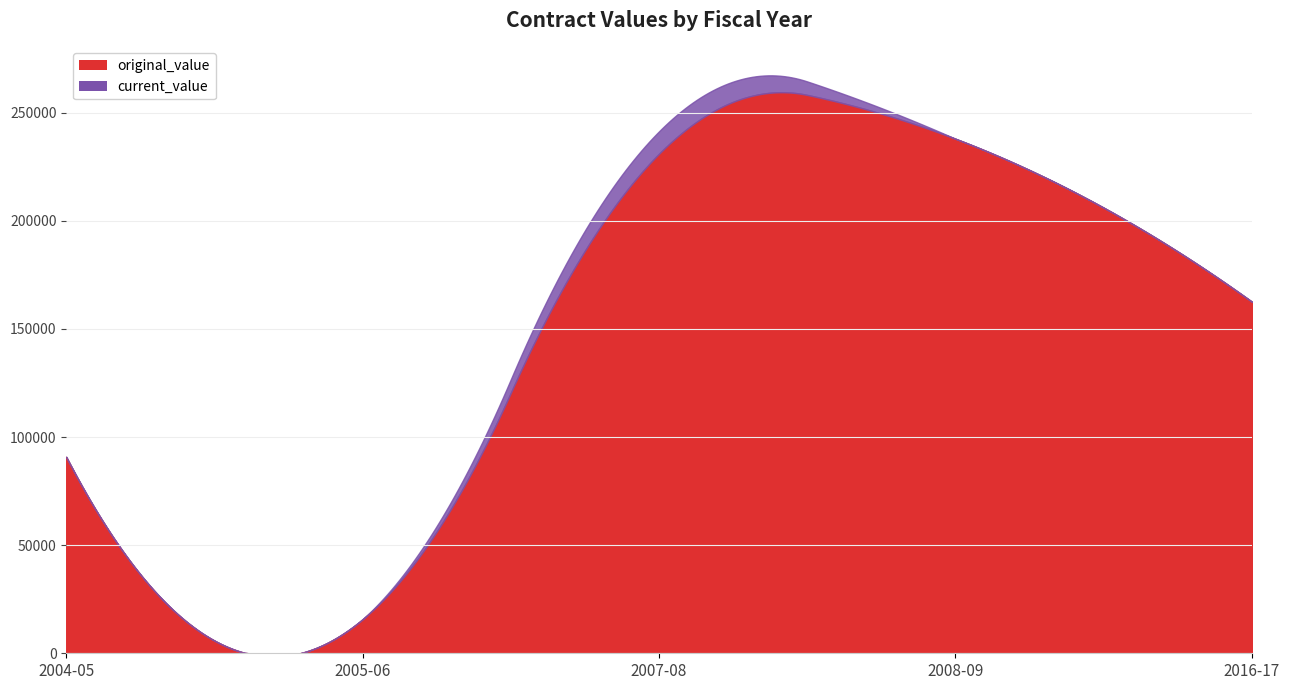

At which category is the sum across all series the highest?

2007-08